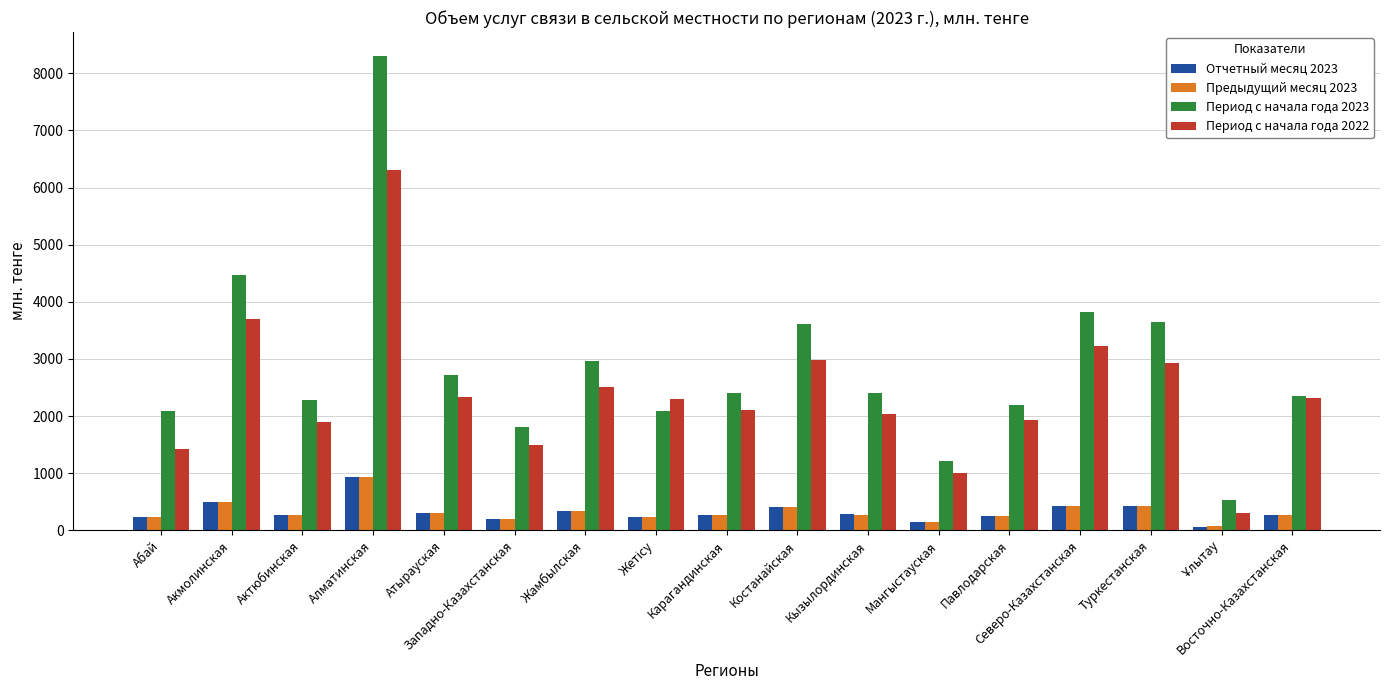

What is the maximum value shown in the chart?

8307.4